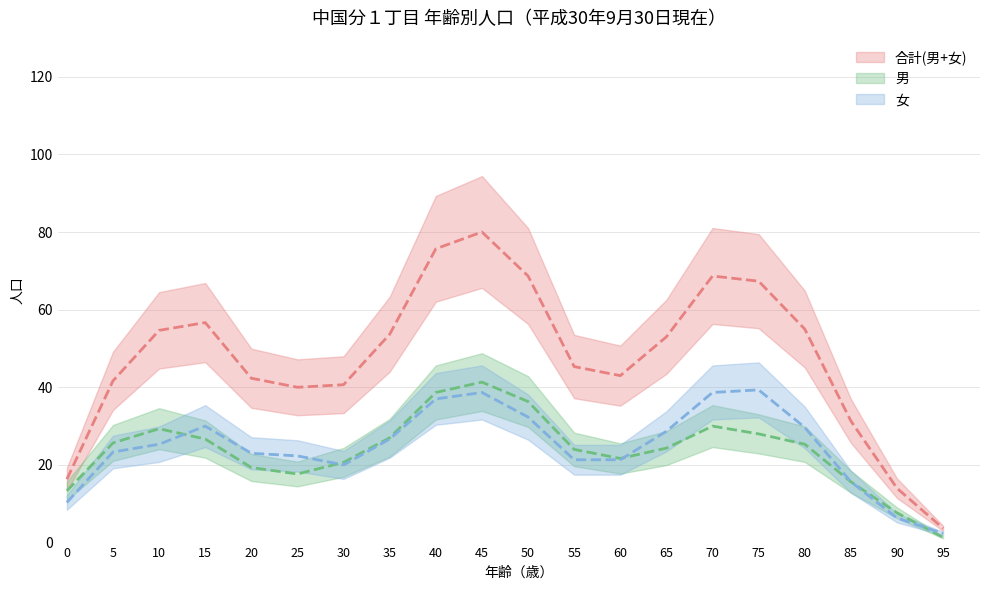

True or false: 男 has a value of 12 at 0.

True